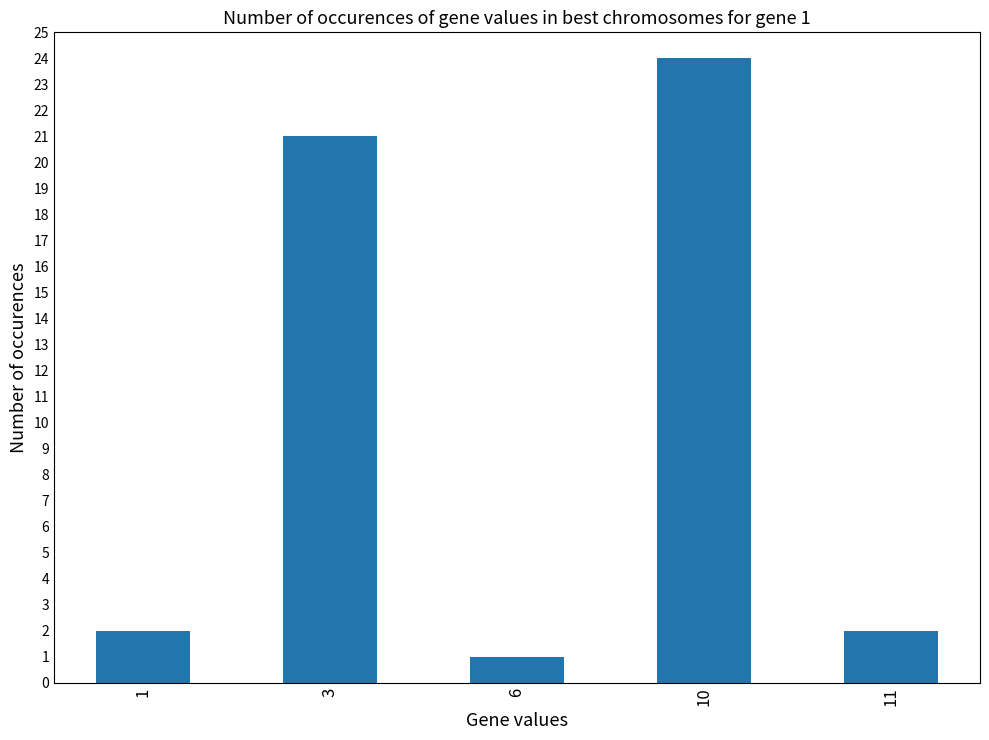

Which has a higher value, 1 or 3?

3